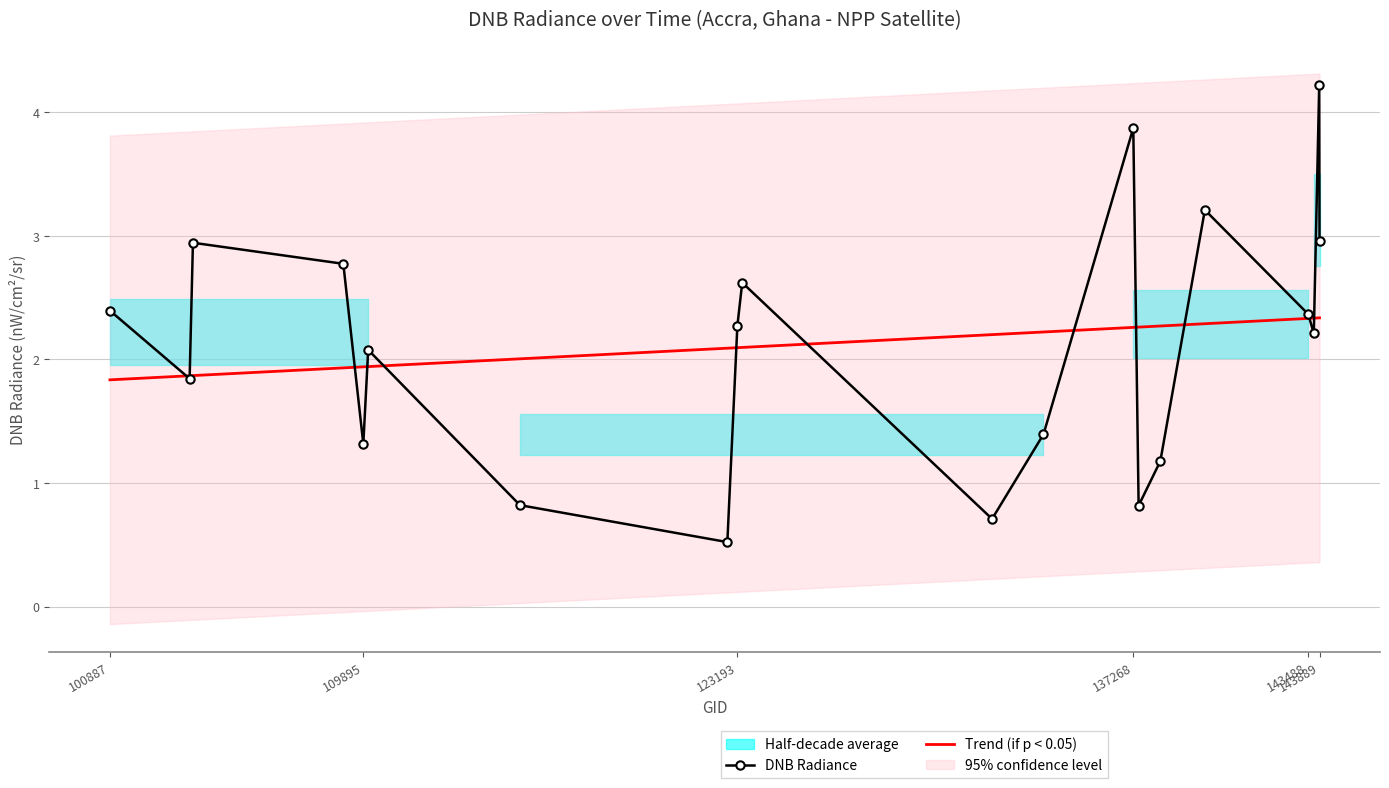

Which series has the largest total across all categories?

Trend (if p < 0.05)